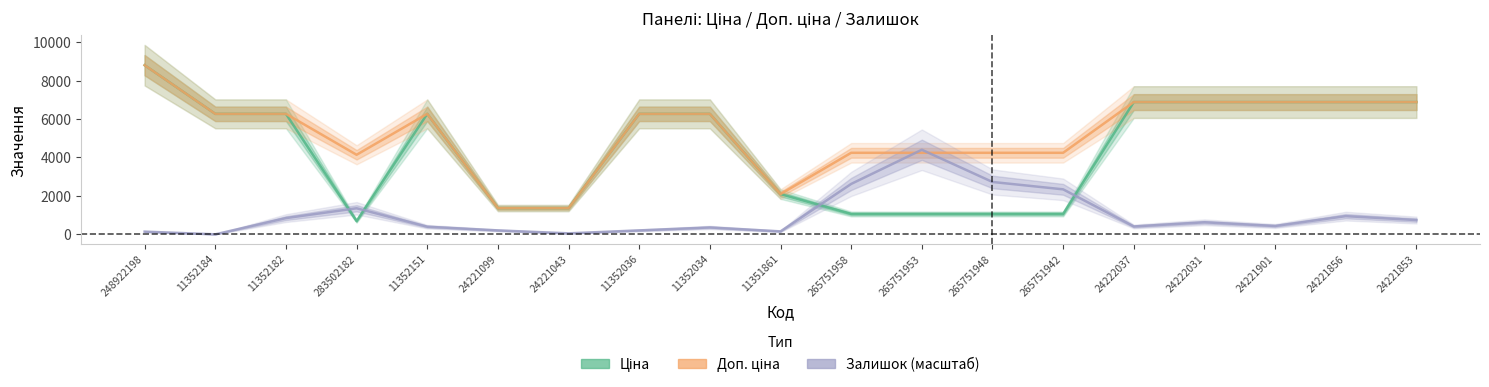

What is the minimum value for Ціна?

689.6